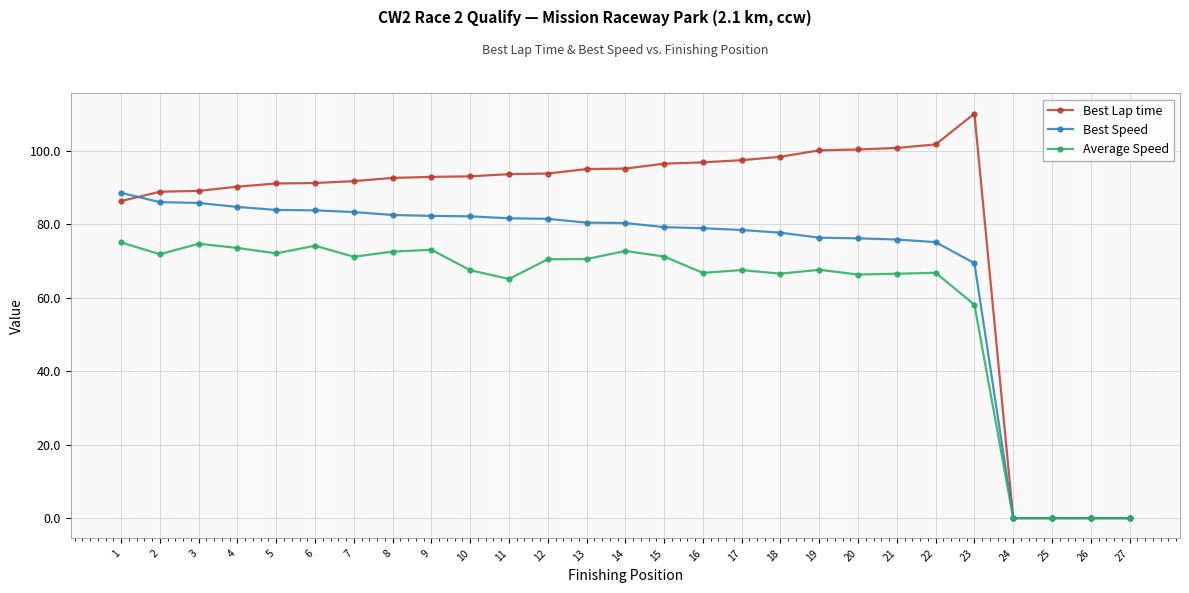

What is the value of the Best Speed point at the 7th from the left?

83.3